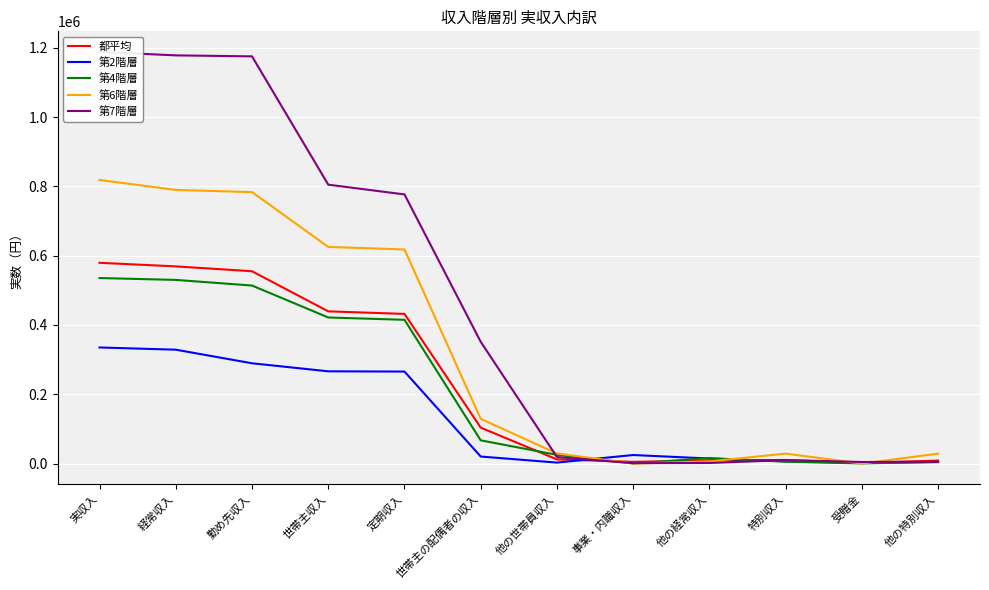

Reading left to right, list all the values displayed in this chart.

都平均: 579517	569146	555178	439370	432009	103751	12057	5026	8942	10371	1801	8570
第2階層: 335113	328708	289462	266301	265561	20320	2841	24678	14568	6405	2178	4227
第4階層: 535536	530126	513880	421689	414964	67008	25183	432	15814	5410	424	4986
第6階層: 818589	789854	783573	625351	617971	129006	29216	0	6281	28735	86	28649
第7階層: 1188226	1178263	1175364	805038	776868	351530	18796	1178	1720	9963	4592	5371